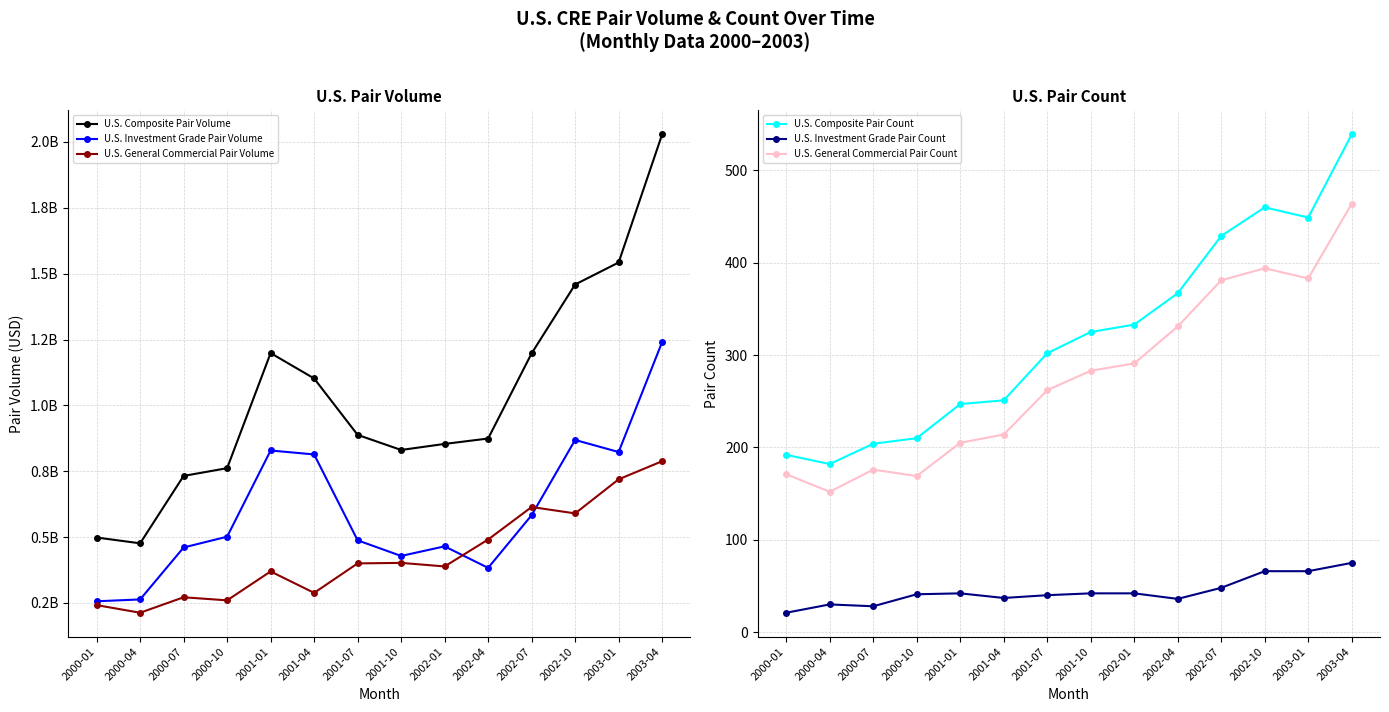

The U.S. Investment Grade Pair Count series shows 42 at 2002-01. True or false?

True